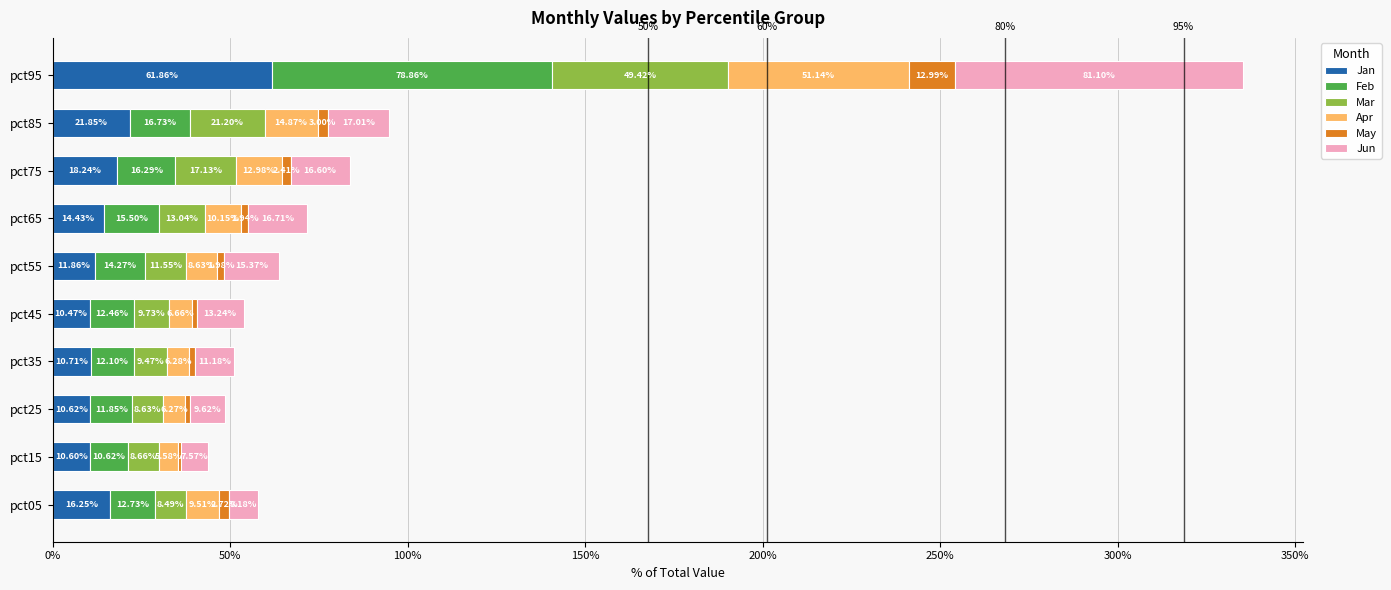

What are all the series names shown in the legend?

Jan, Feb, Mar, Apr, May, Jun